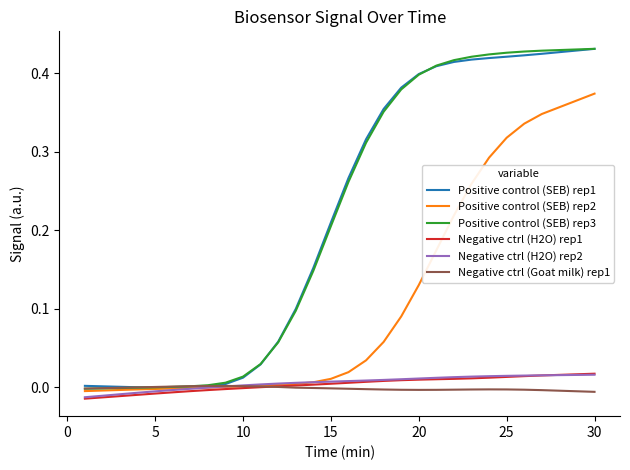

Which series has the widest spread of values?

Positive control (SEB) rep3